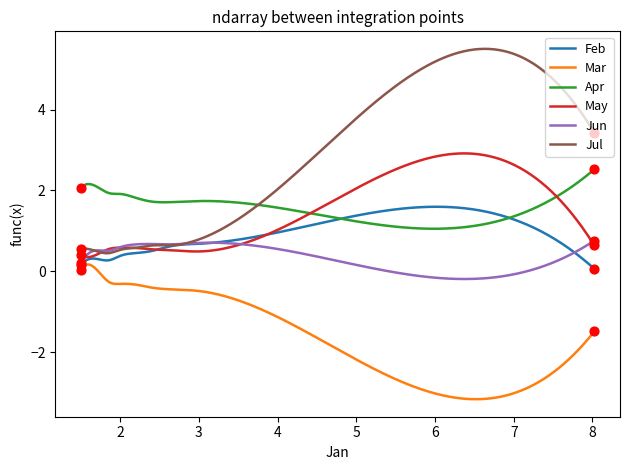

Which series has the largest total across all categories?

Jul